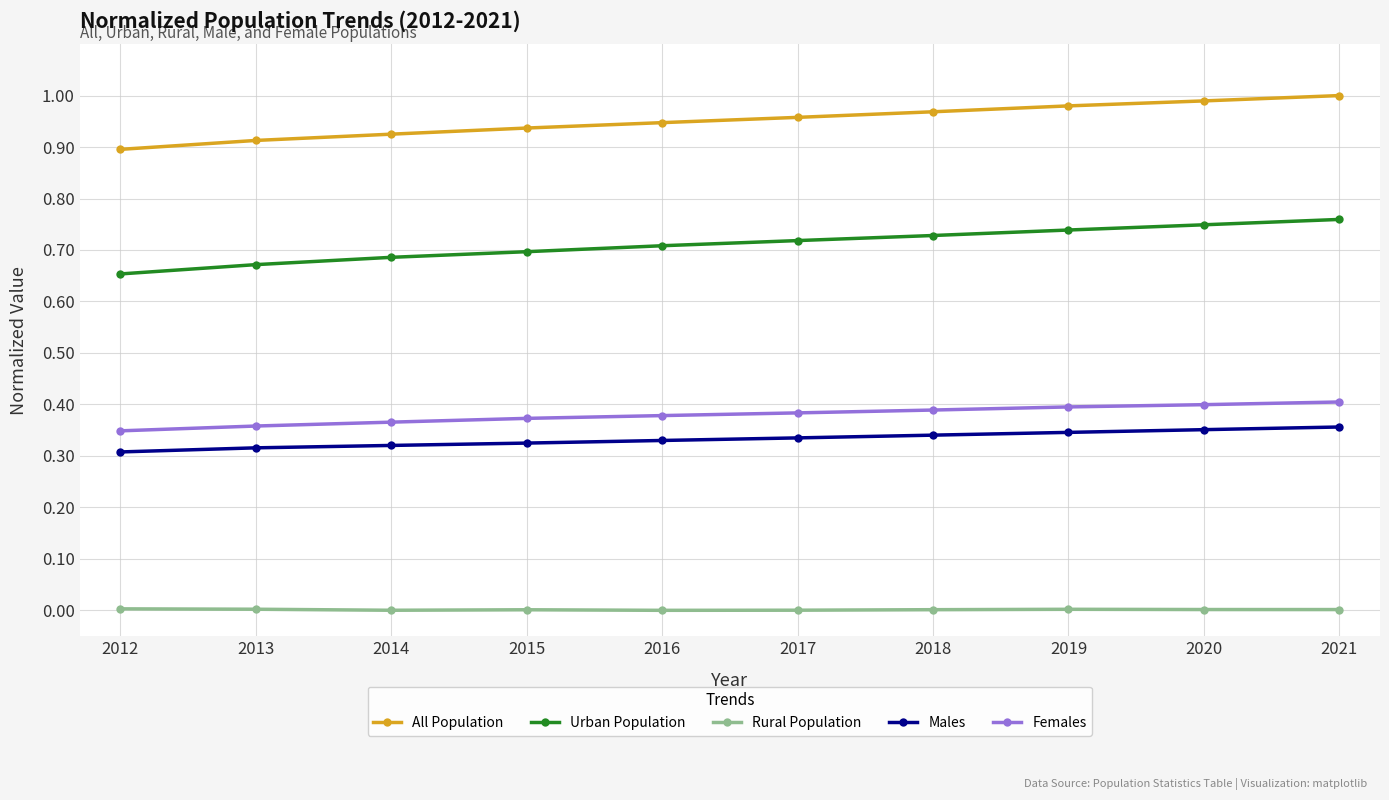

Is this an area chart (filled region under the line)?

No